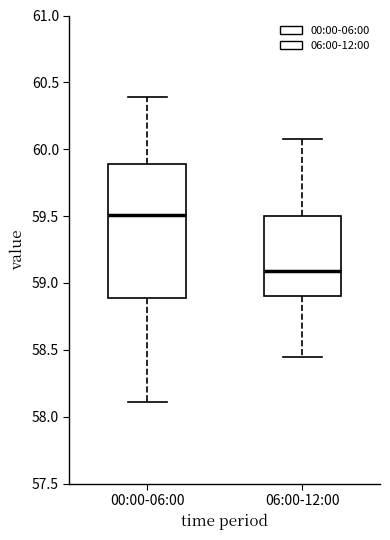

Comparing the boxes themselves (not the whiskers), which one is the tallest?

00:00-06:00